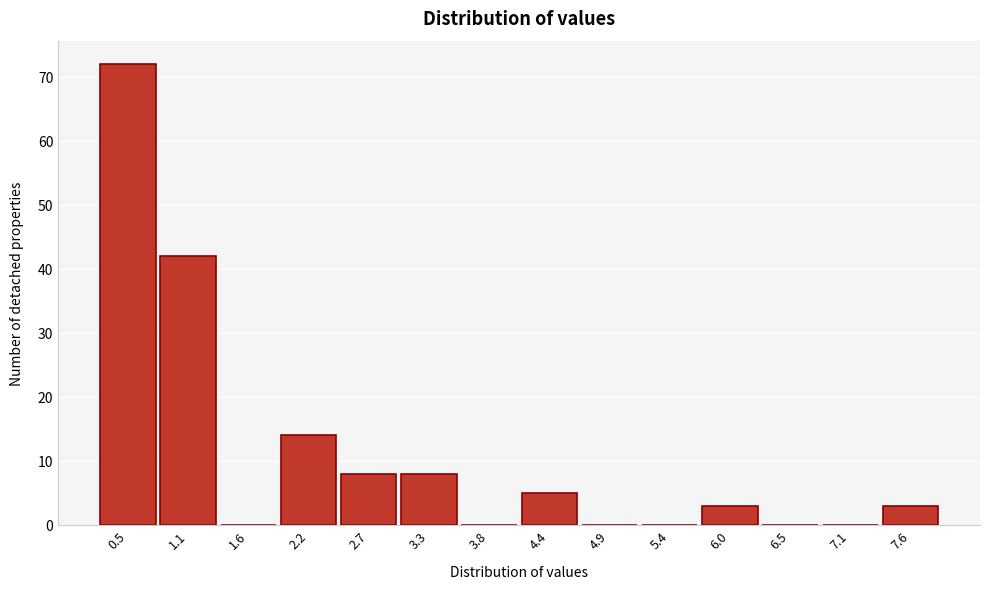

Reading left to right, what are all the values shown in this chart?

0.5=72	1.1=42	1.6=0	2.2=14	2.7=8	3.3=8	3.8=0	4.4=5	4.9=0	5.4=0	6.0=3	6.5=0	7.1=0	7.6=3